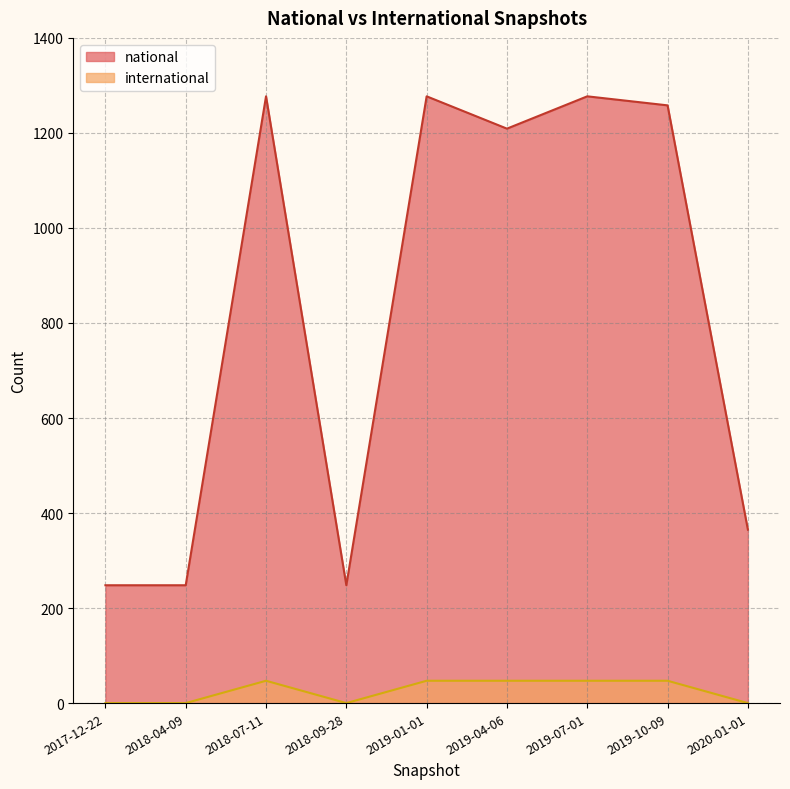

True or false: international and national intersect in this chart.

False